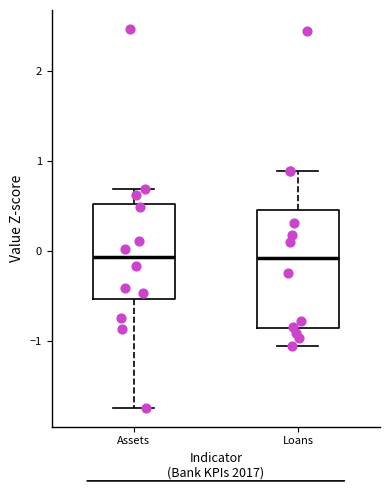

Reading left to right, transcribe this box plot: for each box, give where its median line is, the range the box spans, and where its two whiskers end, as read against the y-axis. The values are not printed on the chart, so give them approximately, as read against the axis.

Assets: median -0.1, box -0.5 to 0.5, whiskers -1.7 to 0.7
Loans: median -0.1, box -0.9 to 0.5, whiskers -1.1 to 0.9